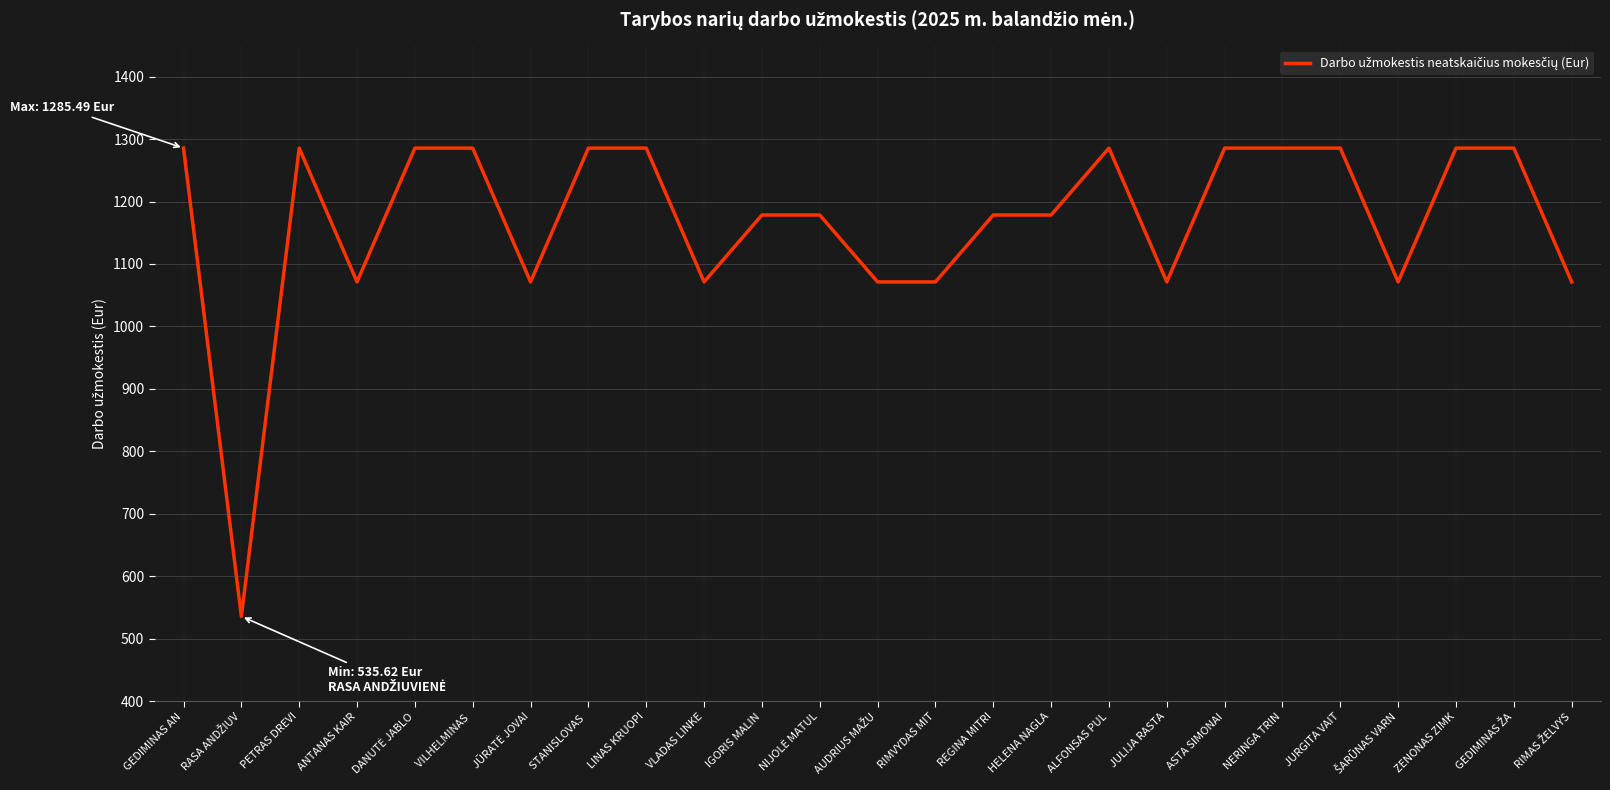

What is the approximate value at JURGITA VAIT?

1285.5